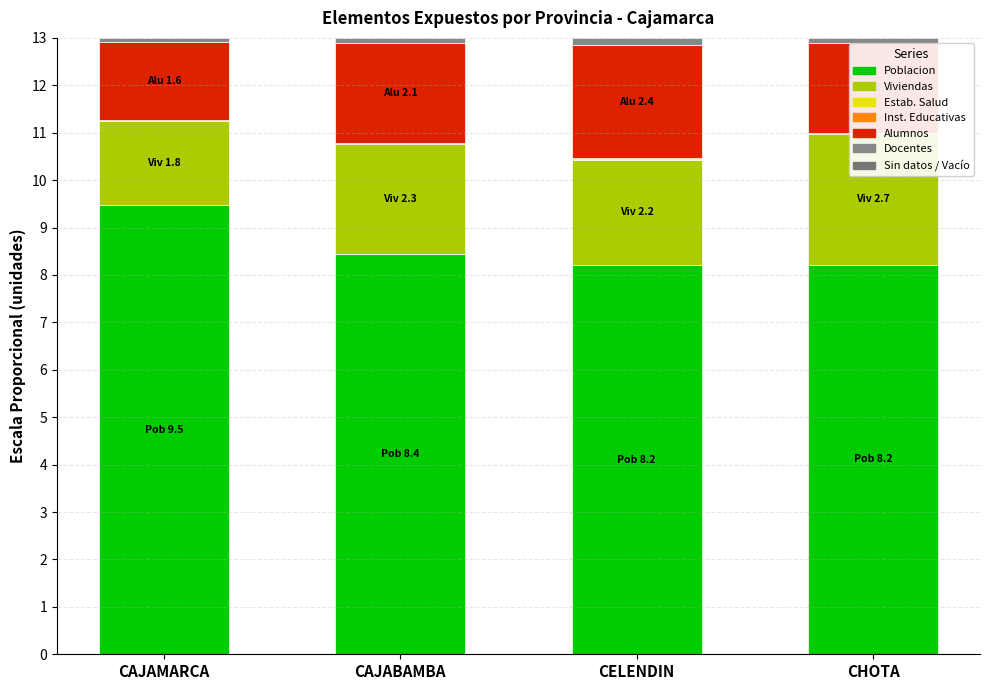

What is the spread (max minus min) of values at CHOTA?

8.2